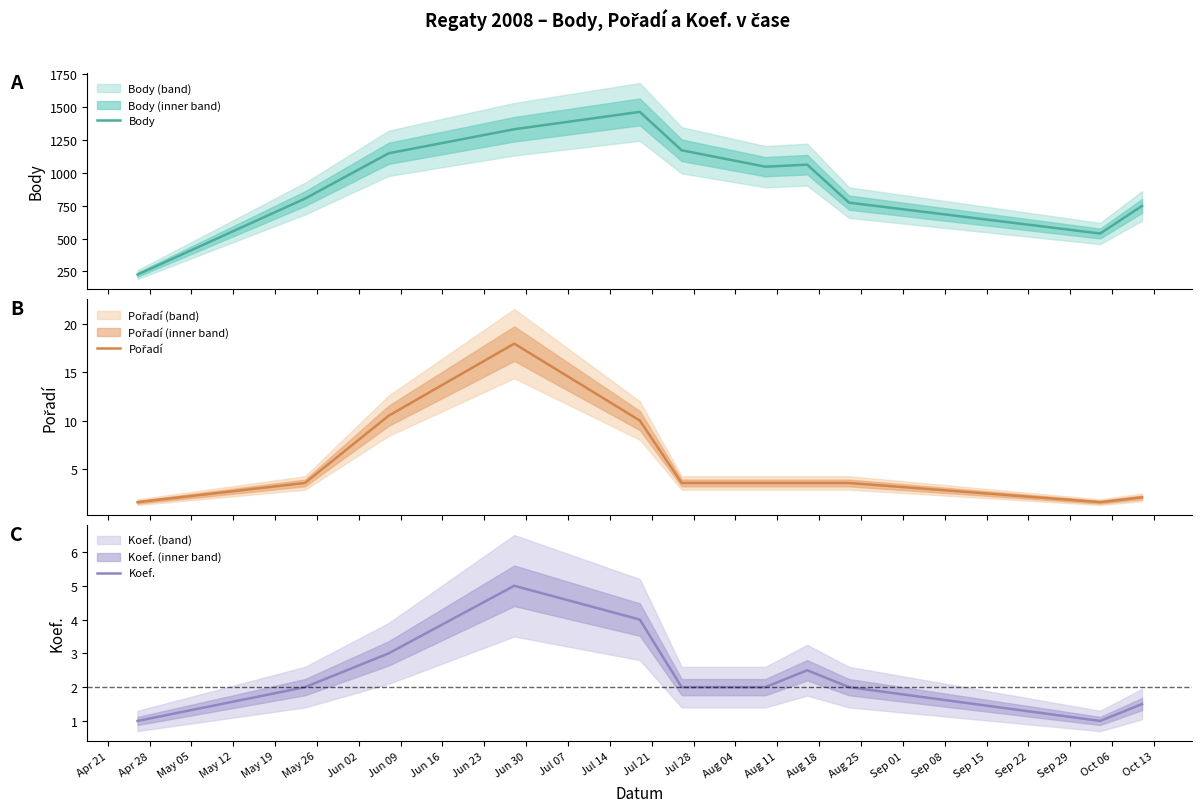

How many interior local valleys does the Body series have?

2